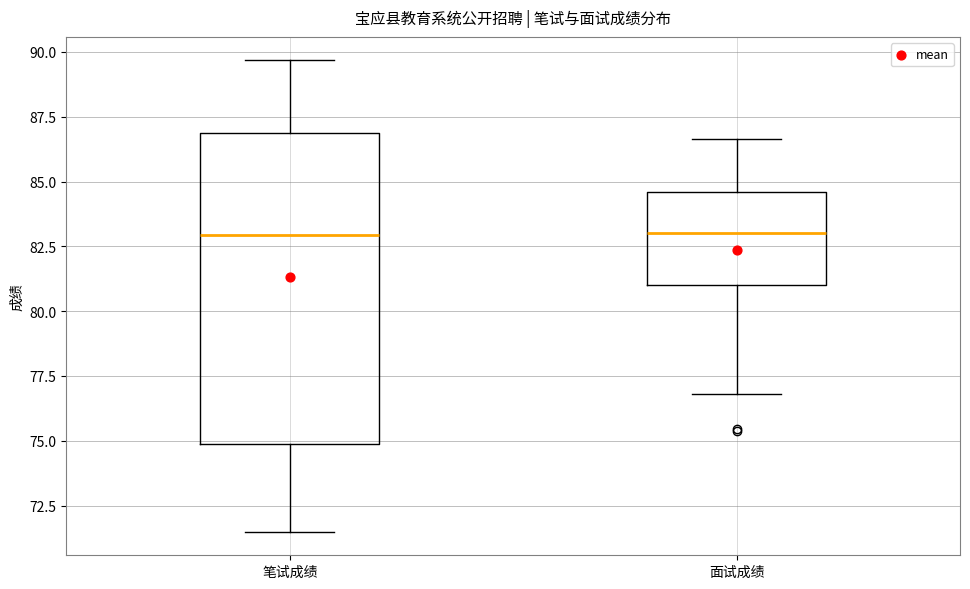

Reading left to right, transcribe this box plot: for each box, give where its median line is, the range the box spans, and where its two whiskers end, as read against the y-axis. The values are not printed on the chart, so give them approximately, as read against the axis.

笔试成绩: median 83.0, box 75.0 to 87.0, whiskers 71.5 to 89.5
面试成绩: median 83.0, box 81.0 to 84.5, whiskers 77.0 to 86.5